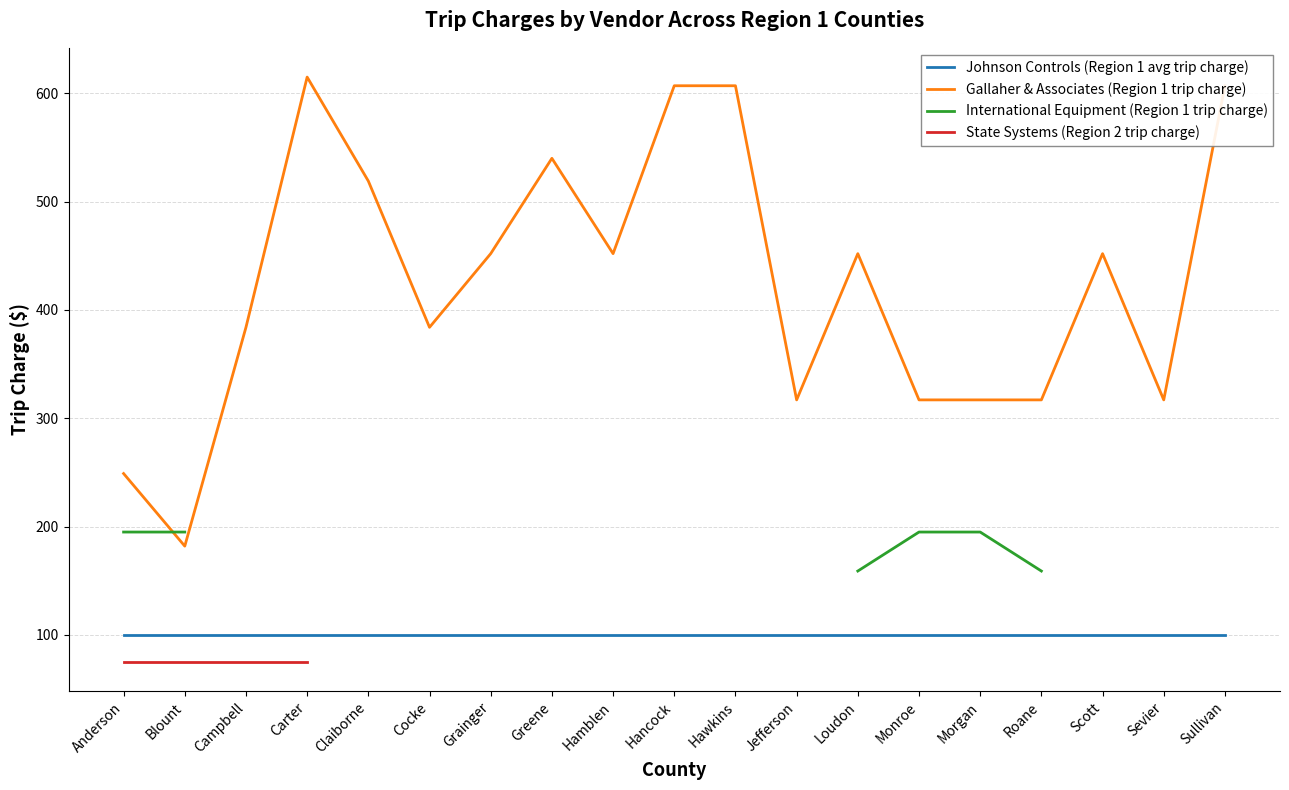

The value of Gallaher & Associates (Region 1 trip charge) at Hawkins is 607.0. True or false?

True